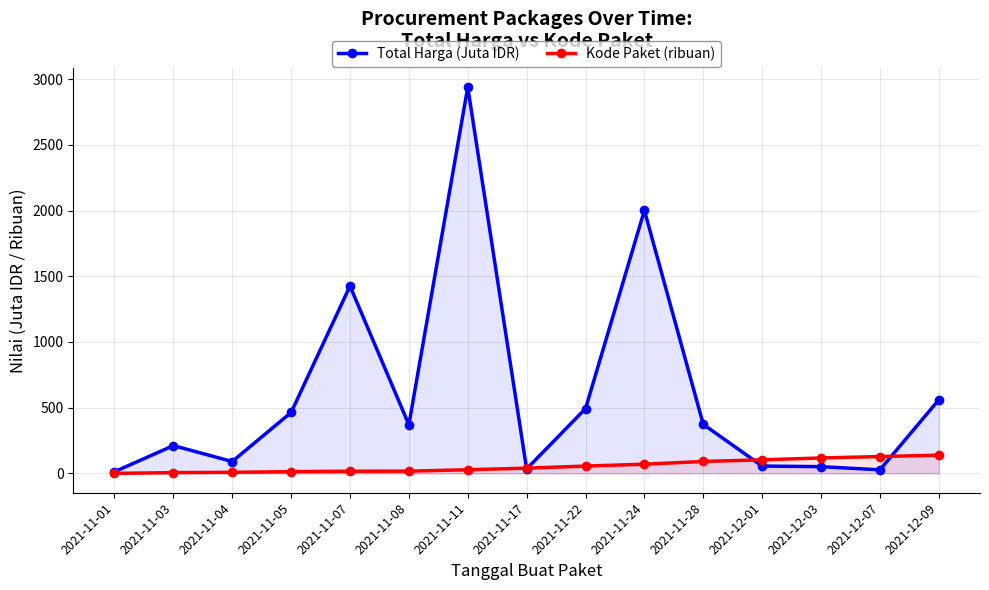

What is the label of the 7th point from the left?

2021-11-11